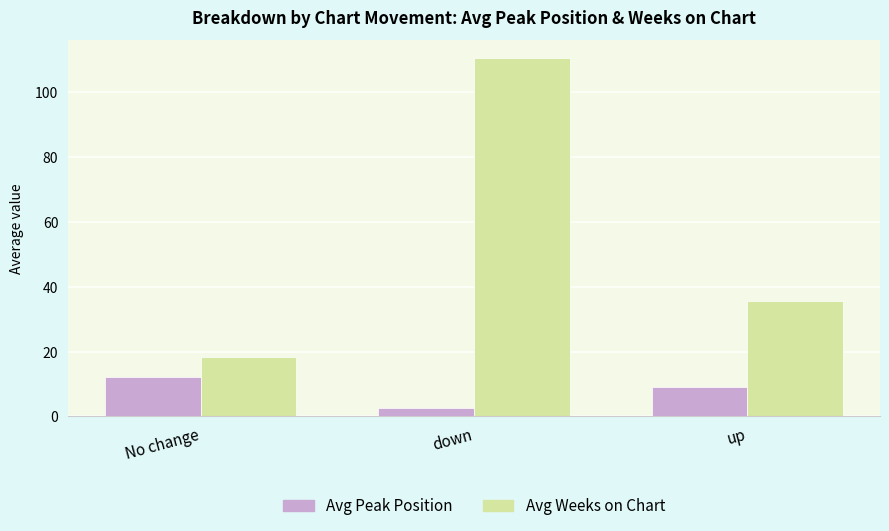

Rank the series by their maximum value, from lowest to highest.

Avg Peak Position, Avg Weeks on Chart